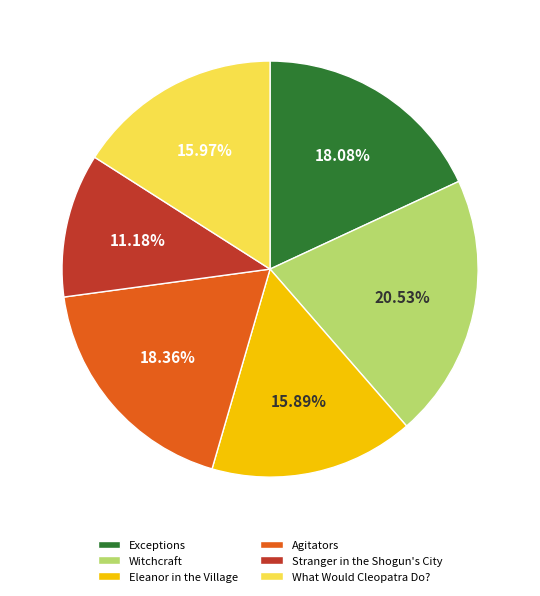

True or false: Stranger in the Shogun's City accounts for 2% of the total.

False